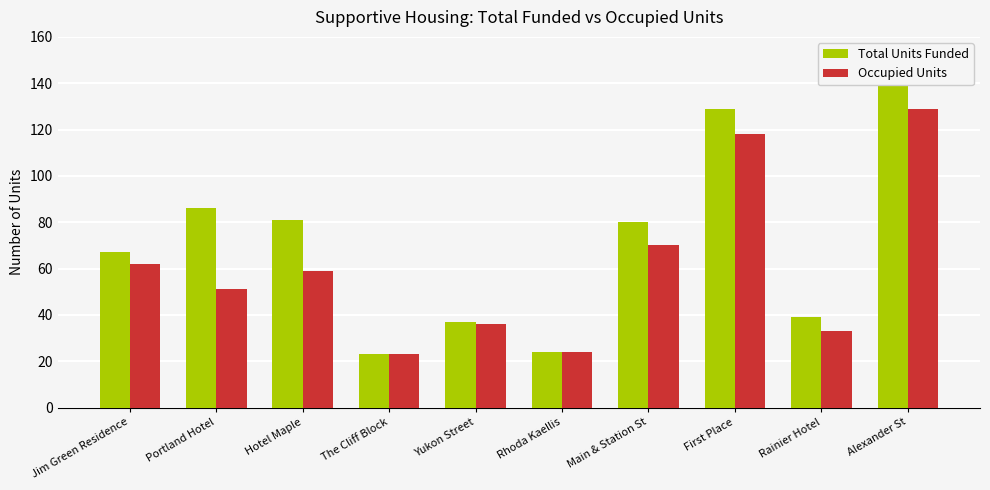

What is the difference between the Occupied Units values at Rainier Hotel and Alexander St?

96